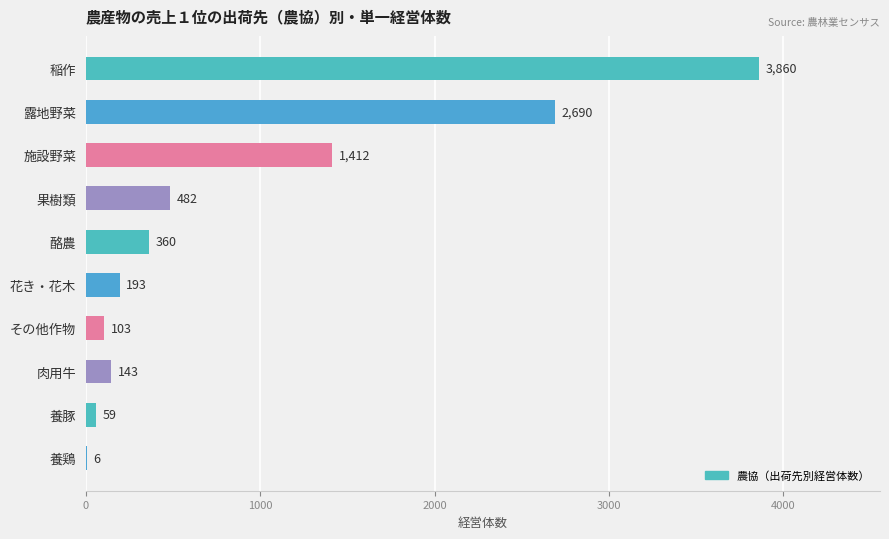

Reading top to bottom, transcribe all the data shown in this chart.

稲作=3860	露地野菜=2690	施設野菜=1412	果樹類=482	酪農=360	花き・花木=193	その他作物=103	肉用牛=143	養豚=59	養鶏=6